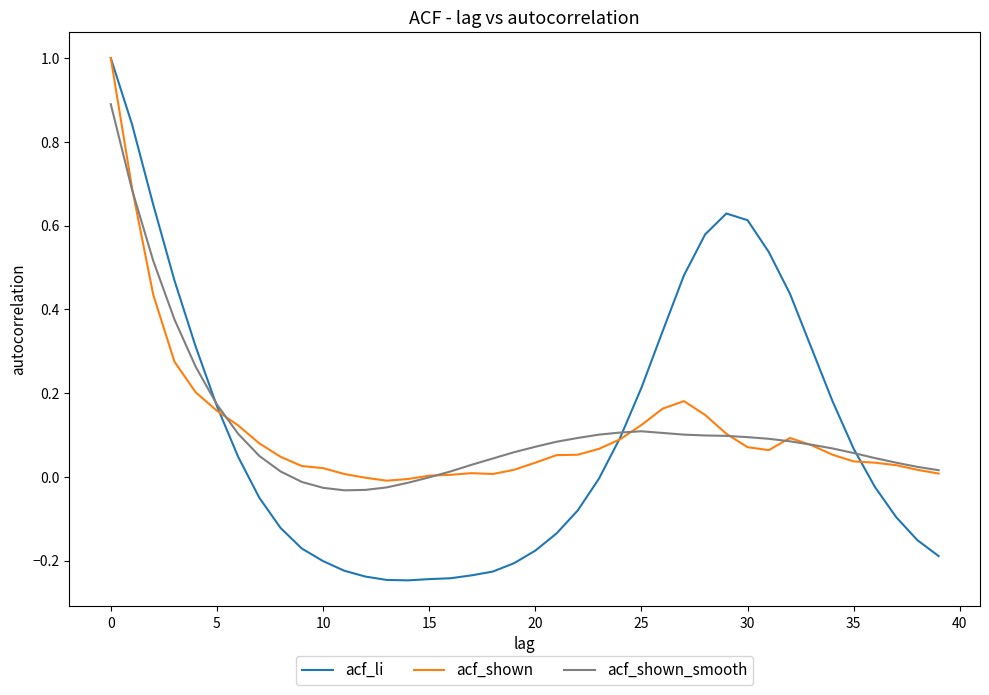

What is the sum of all acf_shown values?

4.6